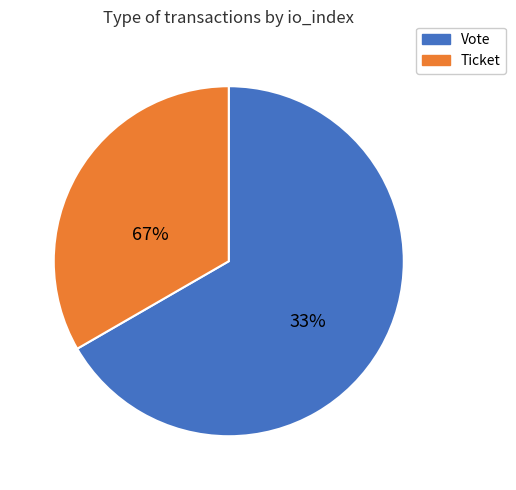

Which slice is the largest?

Vote